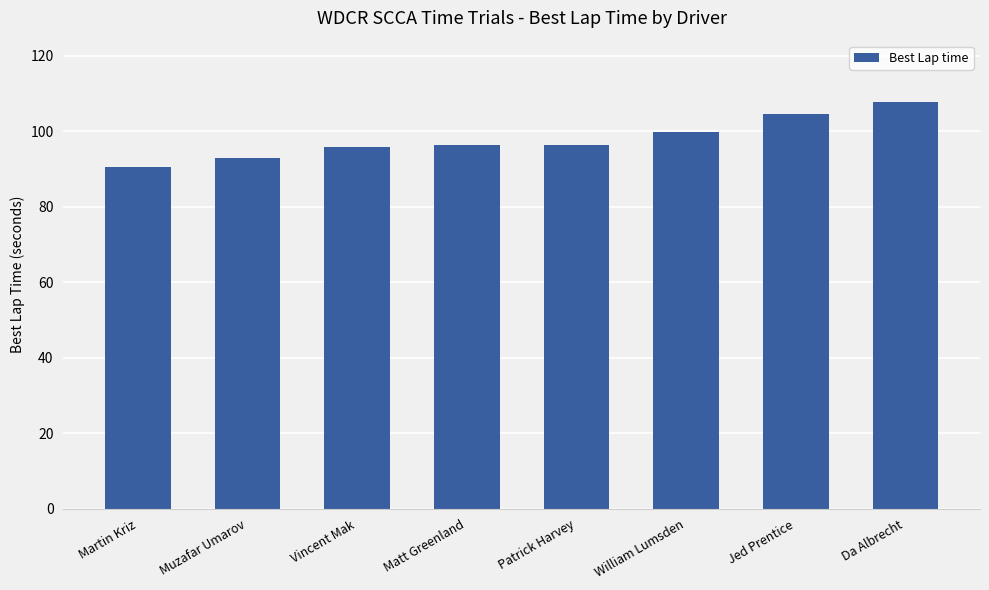

What is the label of the 7th bar from the left?

Jed Prentice